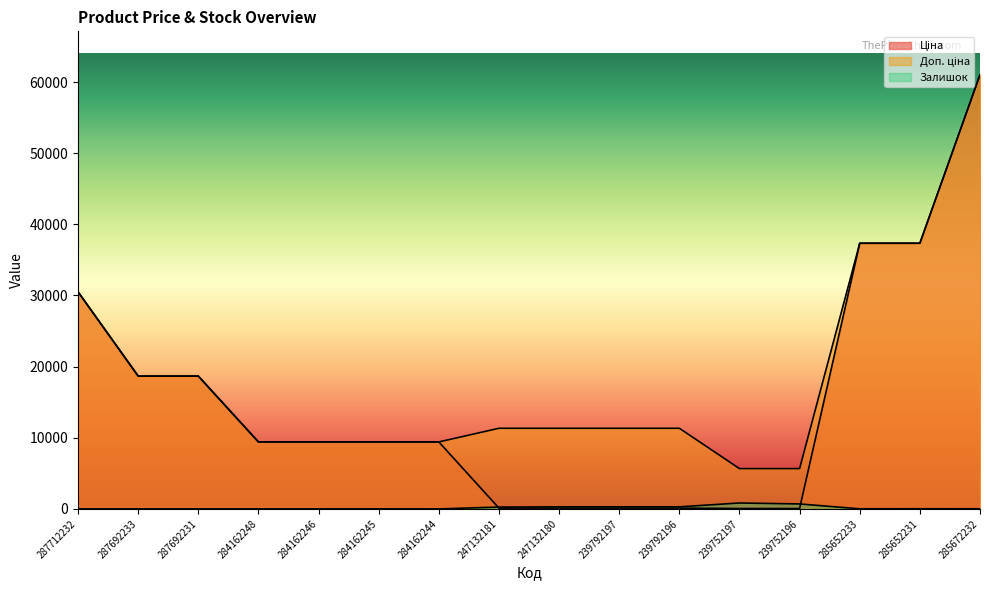

Reading right to left, transcribe all the data shown in this chart.

Ціна: 61024.7	37343.0	37343.0	56.7	56.7	113.3	113.3	113.3	113.3	9416.9	9416.9	9416.9	9416.9	18671.5	18671.5	30512.3
Доп. ціна: 61024.7	37343.0	37343.0	5667.0	5667.0	11334.0	11334.0	11334.0	11334.0	9416.9	9416.9	9416.9	9416.9	18671.5	18671.5	30512.3
Залишок: 16.0	23.0	13.0	698.0	832.0	290.0	289.0	290.0	260.0	0.0	7.0	0.0	0.0	0.0	0.0	0.0